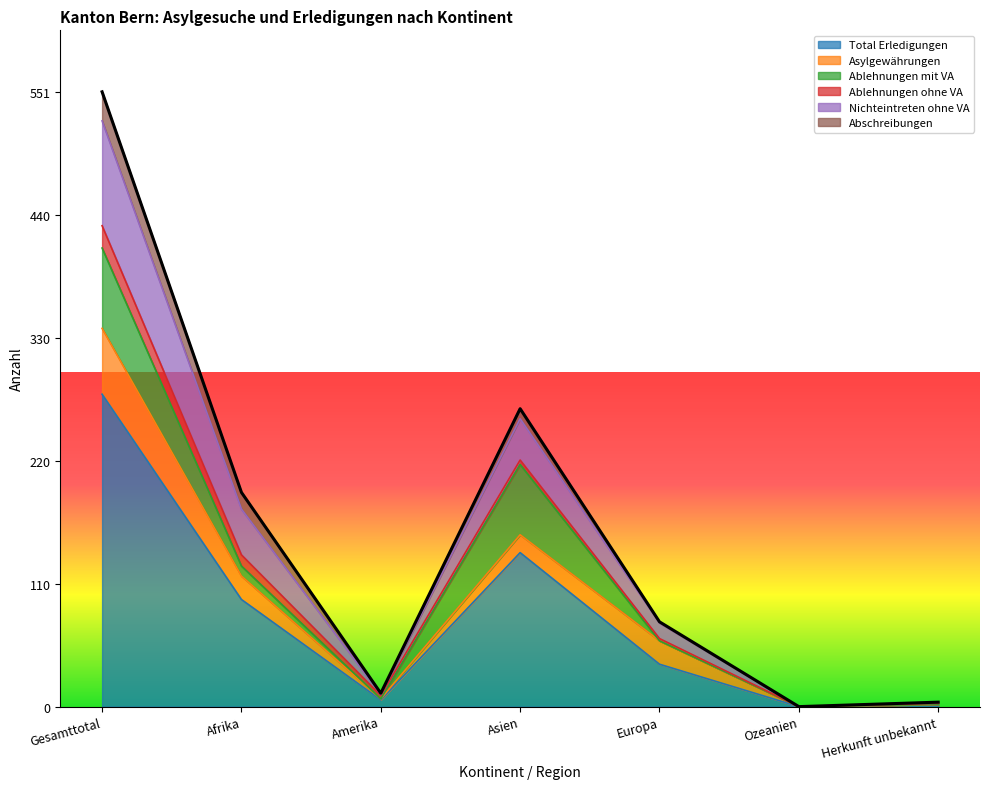

Is it true that Asylgewährungen equals 59 at Gesamttotal?

True